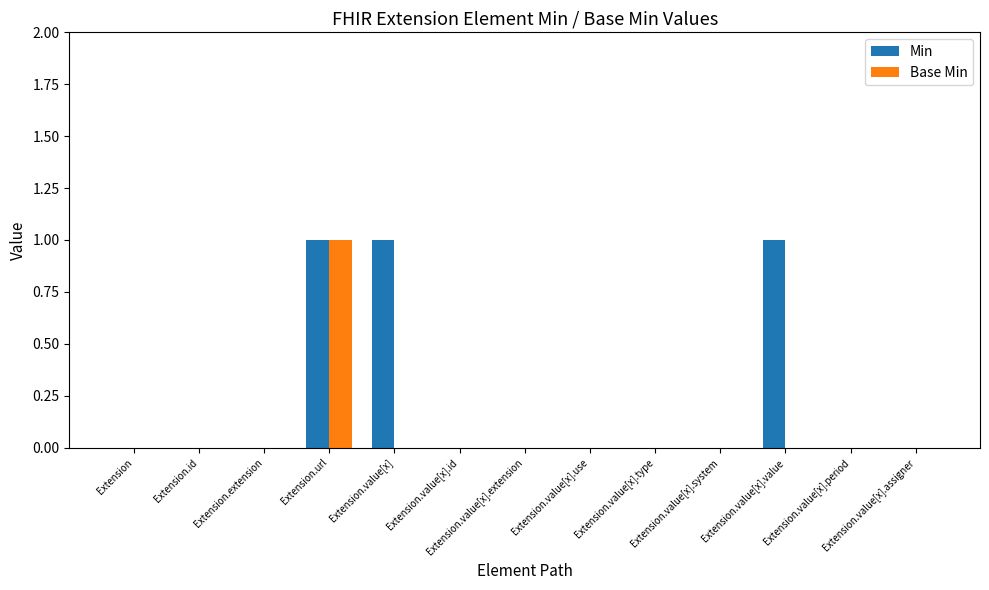

Which series has the largest total across all categories?

Min